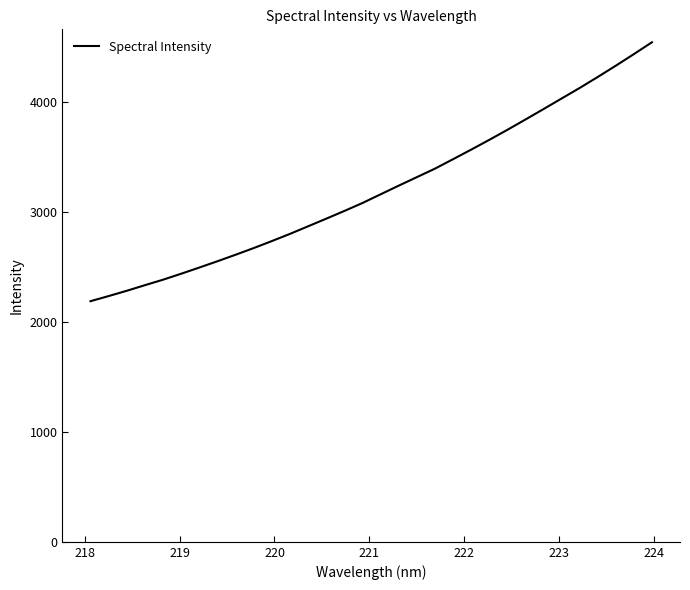

What is the difference between the maximum and minimum values?

2357.3